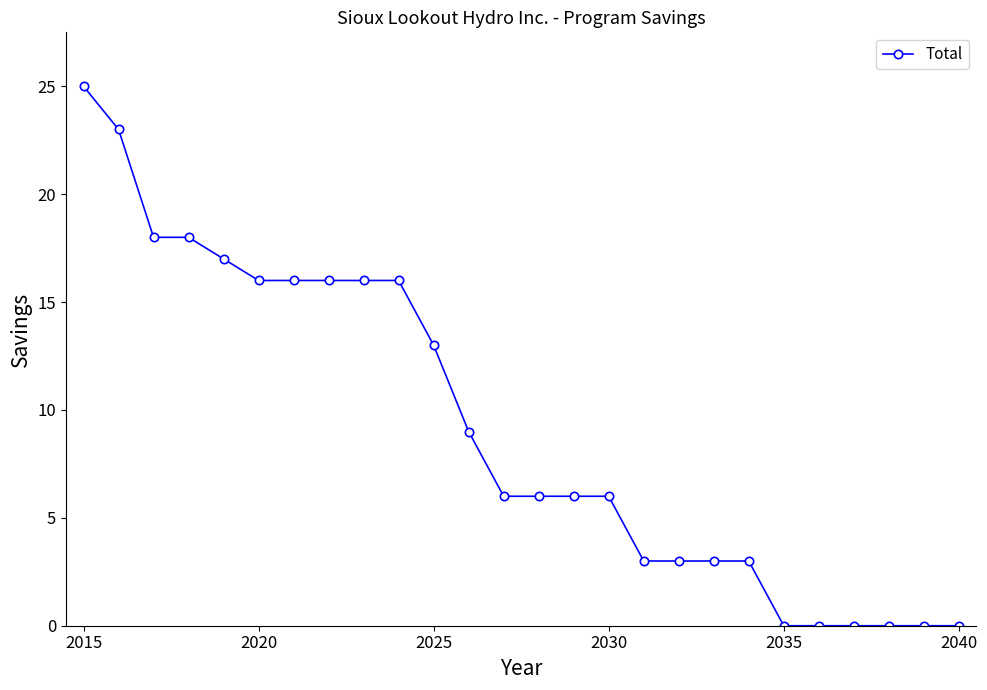

What is the sum of all values?

239